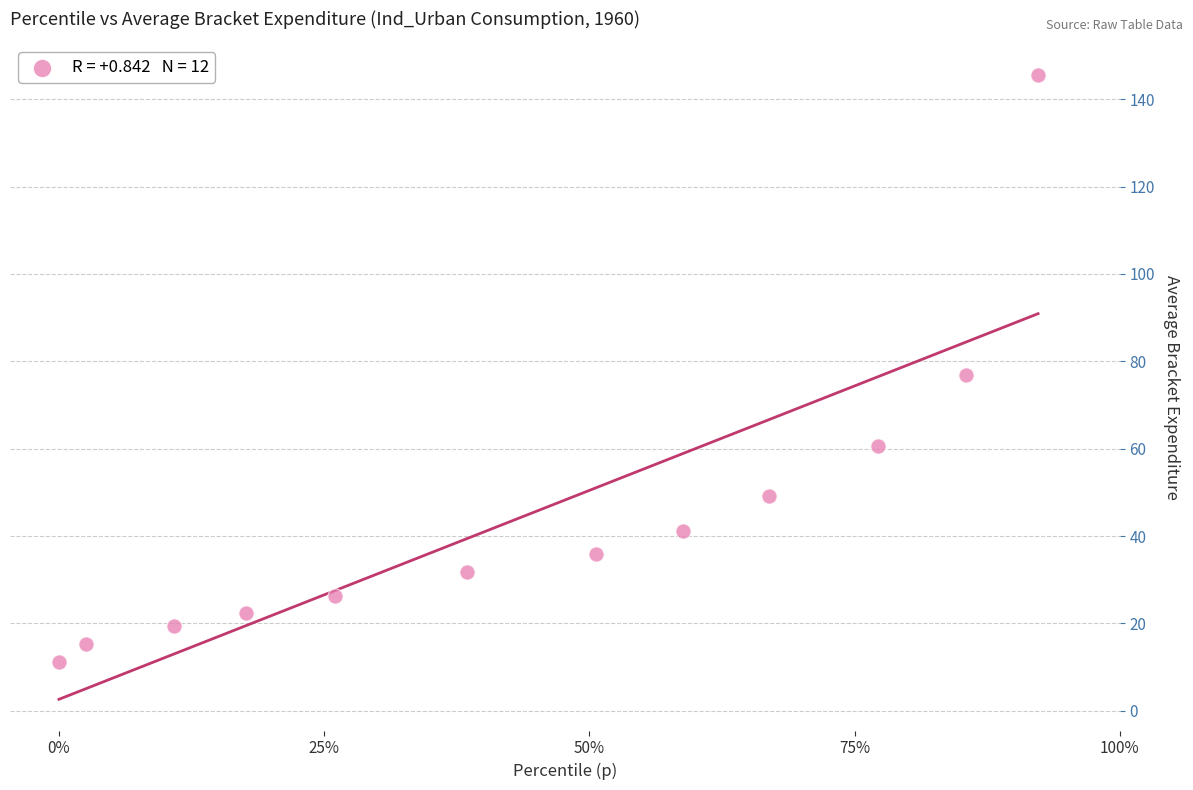

What is the range of Y values (max minus min)?

134.3